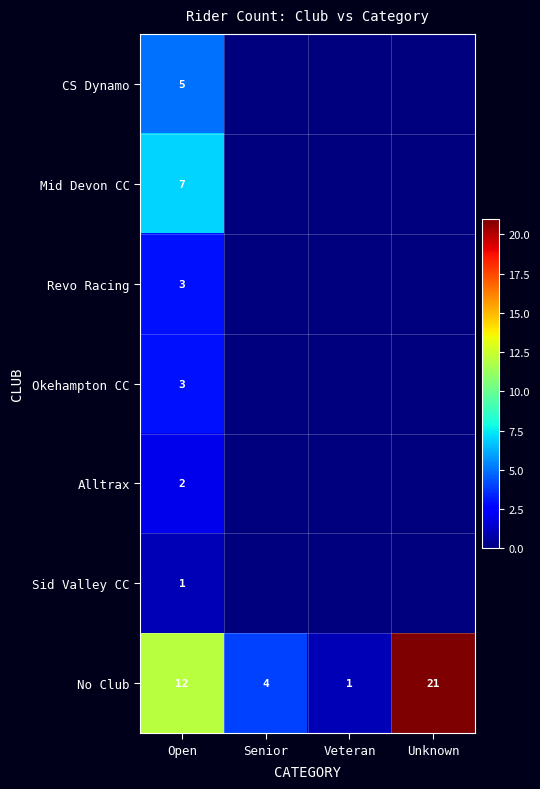

At which label does No Club reach its minimum?

Veteran